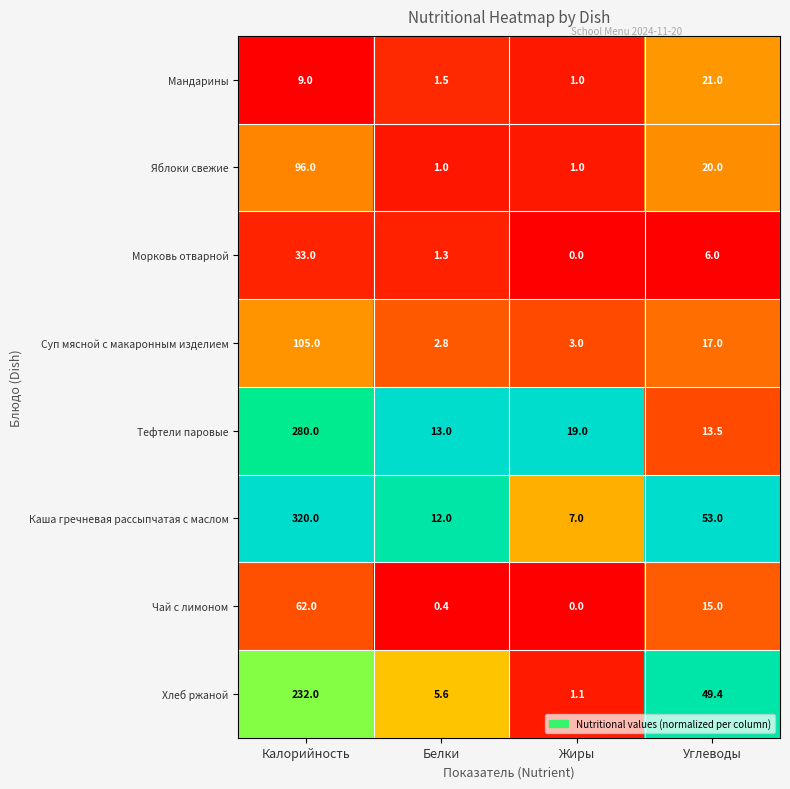

At which category is the sum across all series the highest?

Калорийность